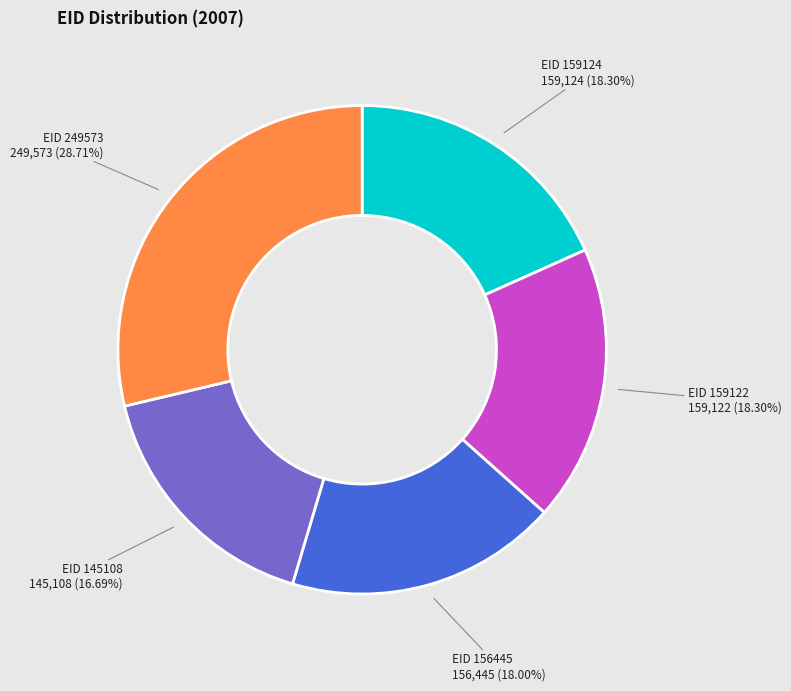

To the nearest percent, what is the difference between the largest and smallest slice percentages?

12%